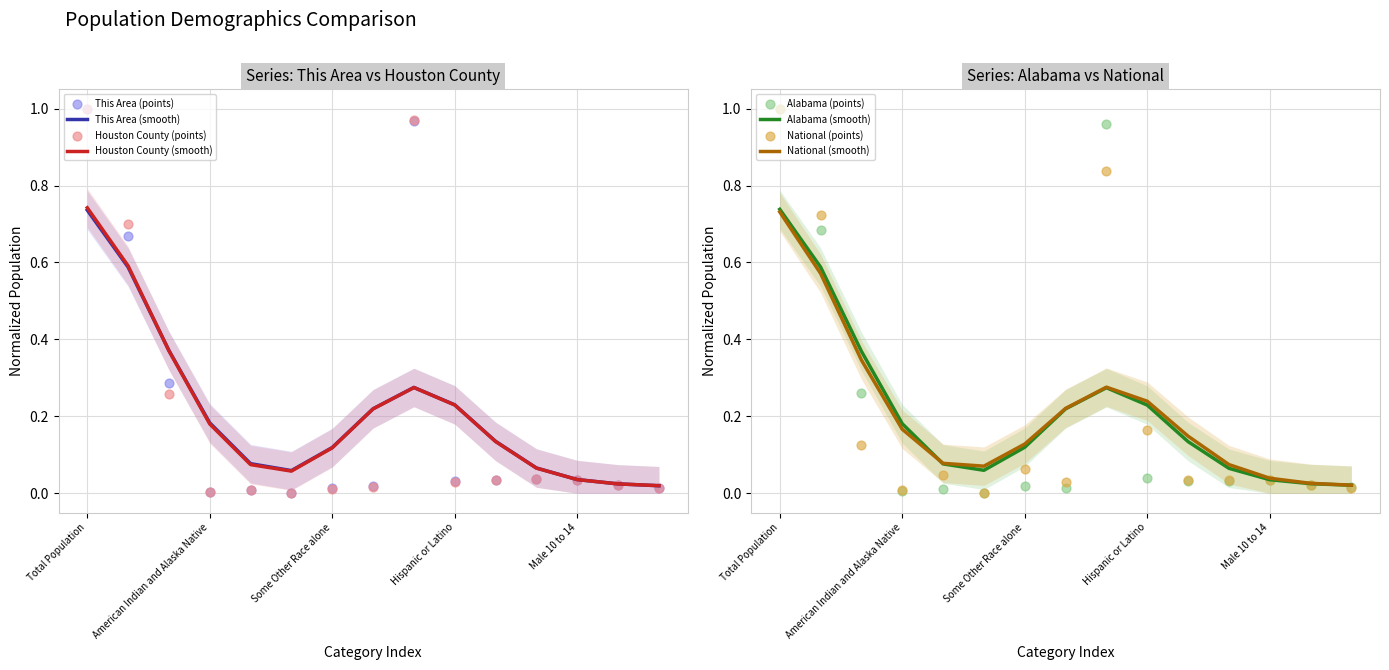

At how many categories does at least one series exceed 0?

15